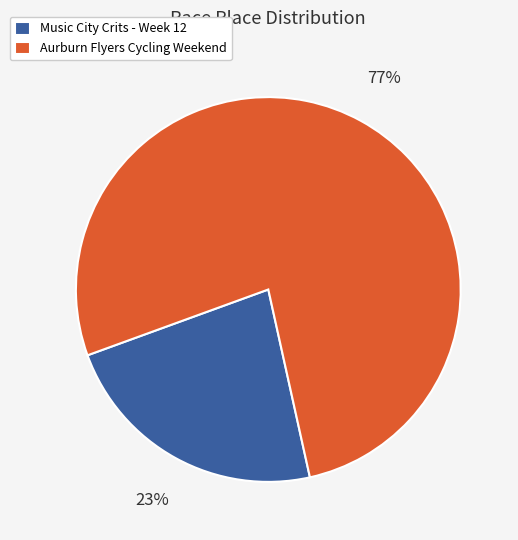

What percentage is the Music City Crits - Week 12 slice, to the nearest percent?

23%